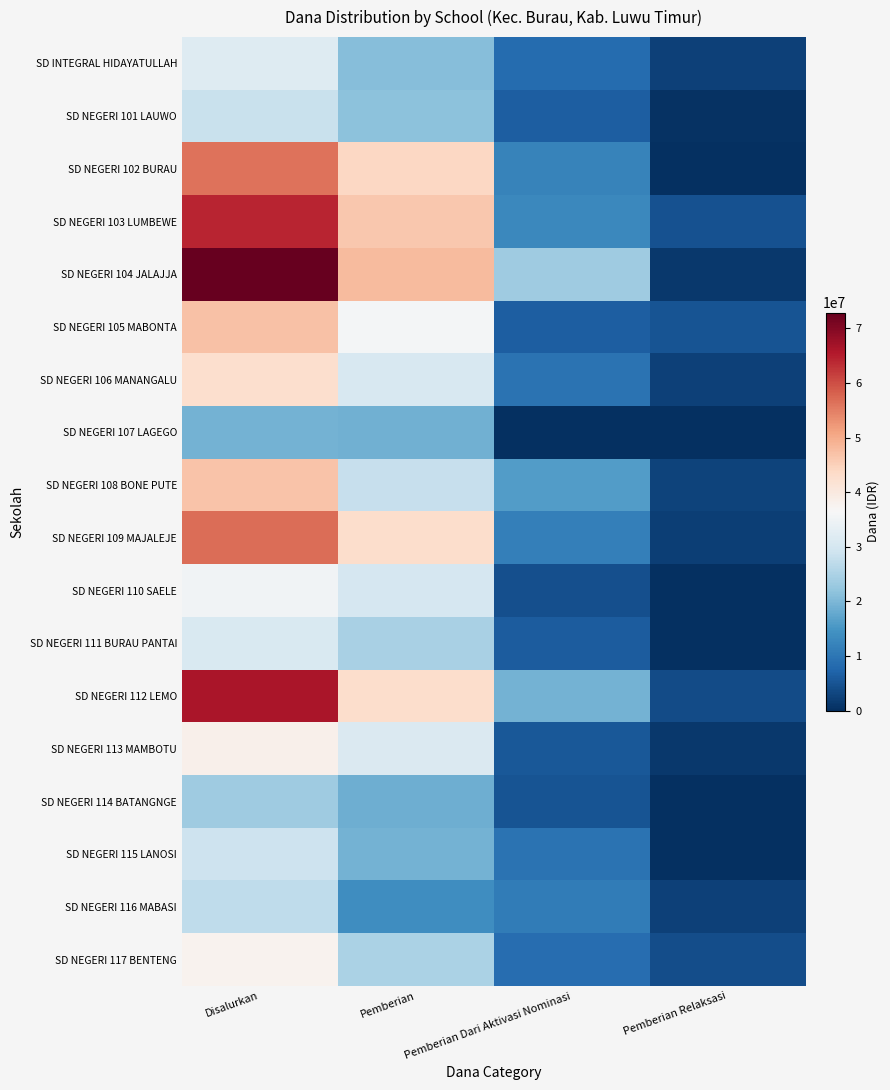

Which label corresponds to the largest value in the chart?

Disalurkan